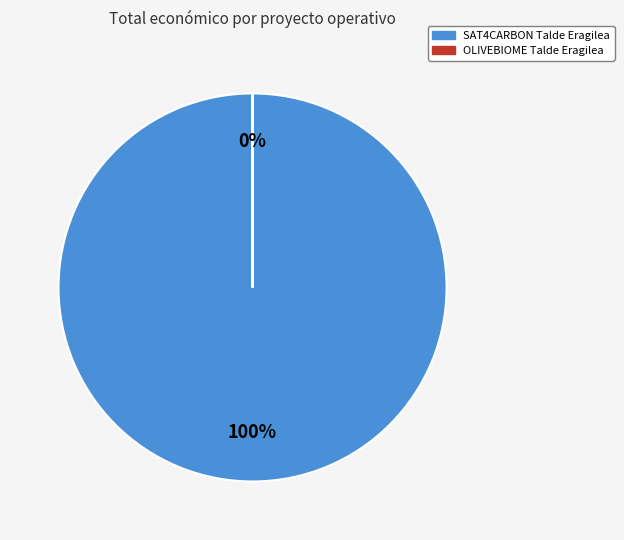

To the nearest percent, what portion does SAT4CARBON Talde Eragilea represent?

100%